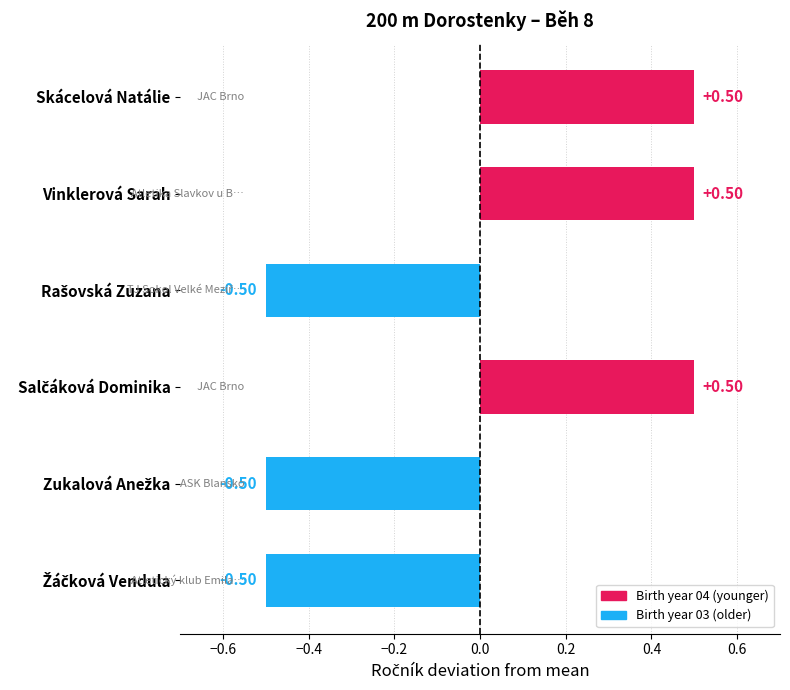

What is the difference between the second highest and second lowest values?

1.0